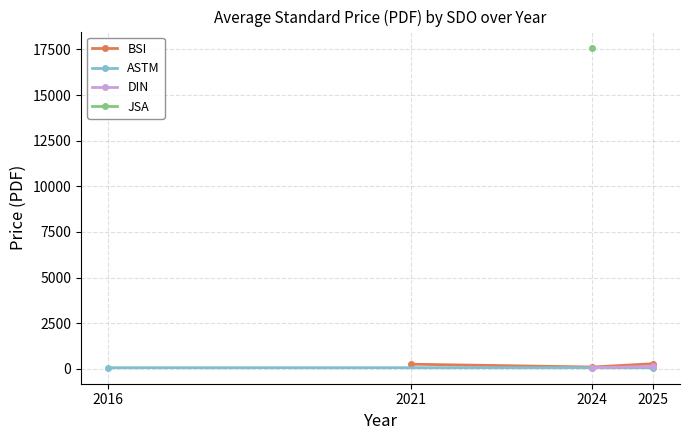

What is the maximum value shown in the chart?

17600.0